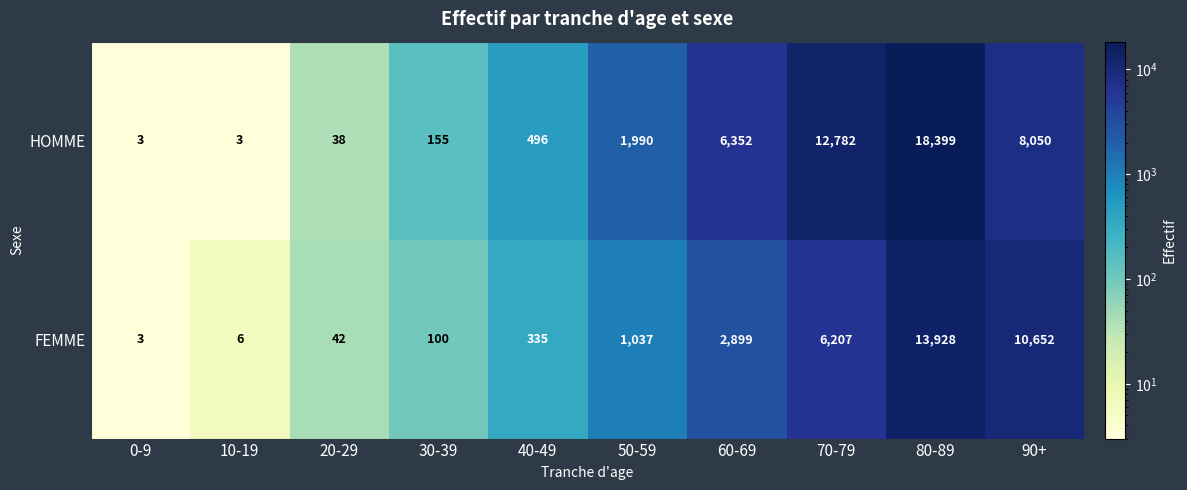

How many data points in HOMME are less than 1990?

5